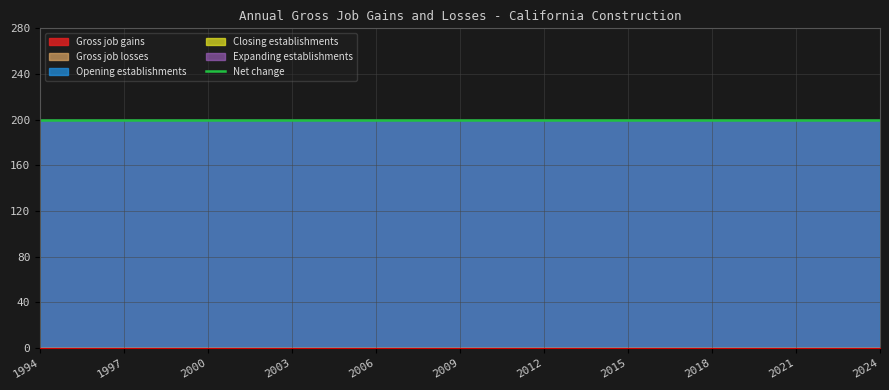

Count the number of categories in the chart.

31